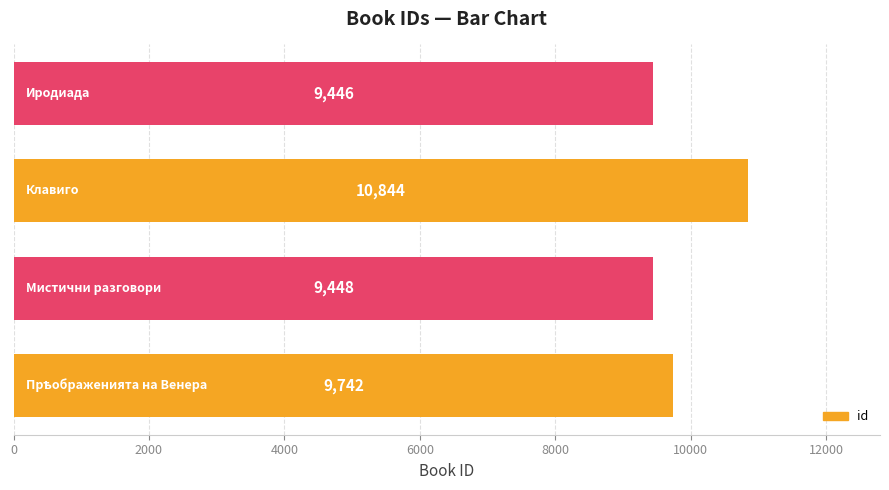

What is the minimum value shown in the chart?

9446